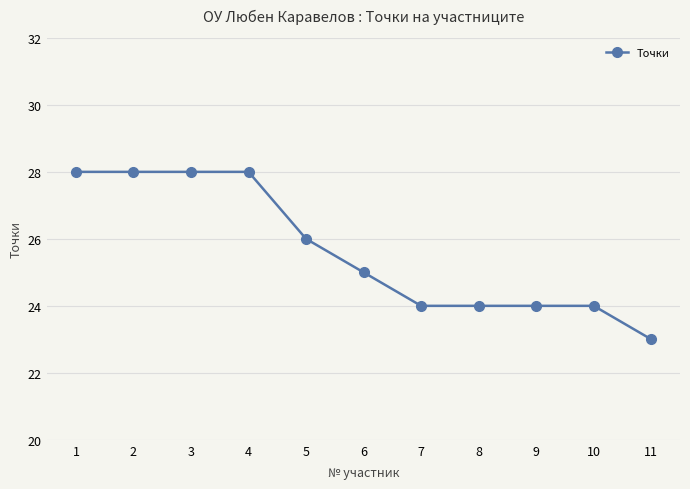

Reading right to left, extract all data points from this chart.

23	24	24	24	24	25	26	28	28	28	28